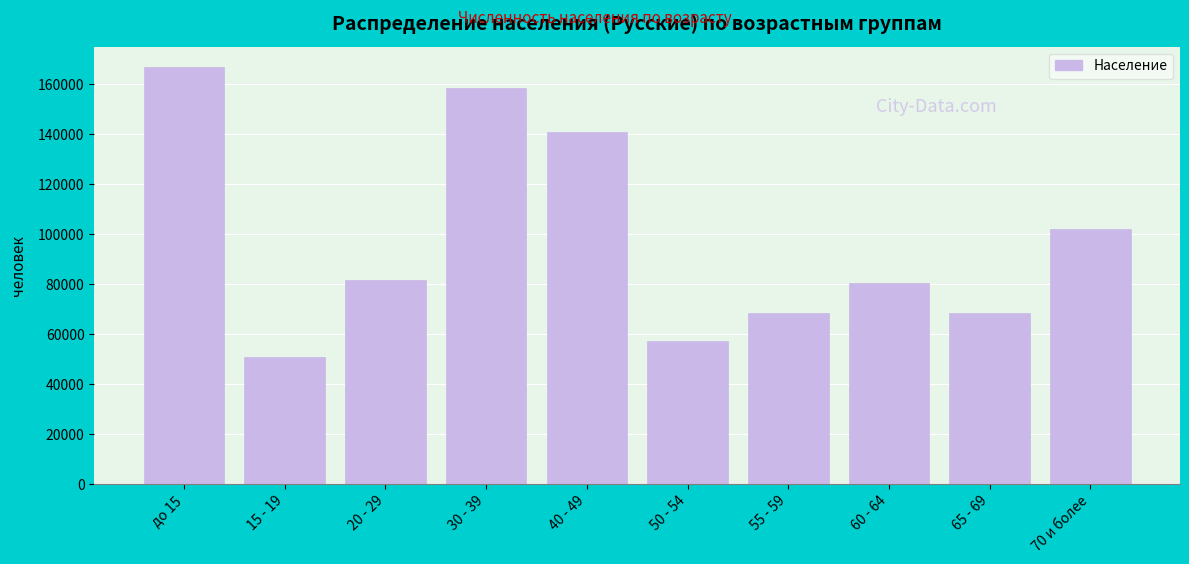

Is it true that the value at 55 - 59 is 40543?

False